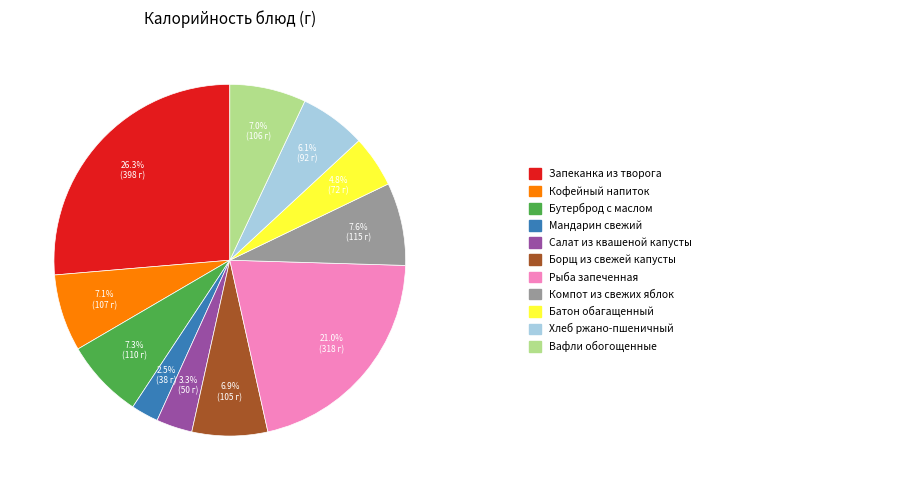

Is there any slice that represents more than half of the pie?

No